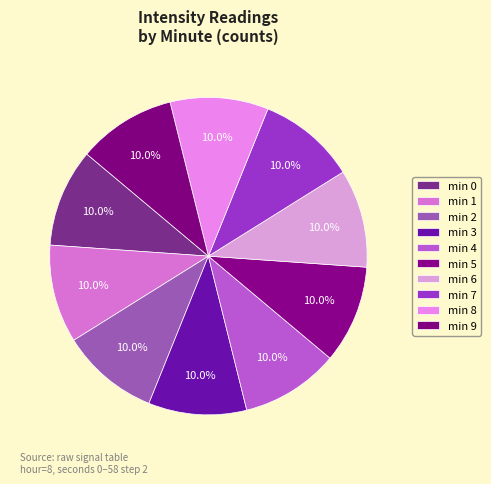

Is there any slice that represents more than half of the pie?

No